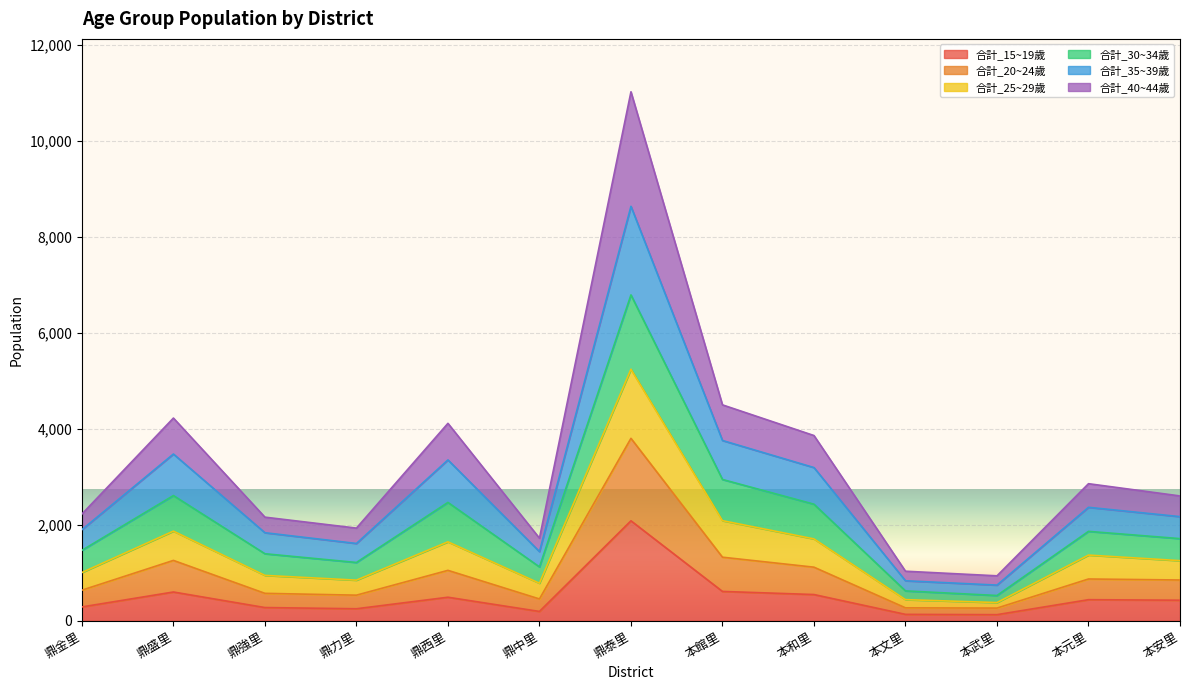

At which category is the sum across all series the highest?

鼎泰里